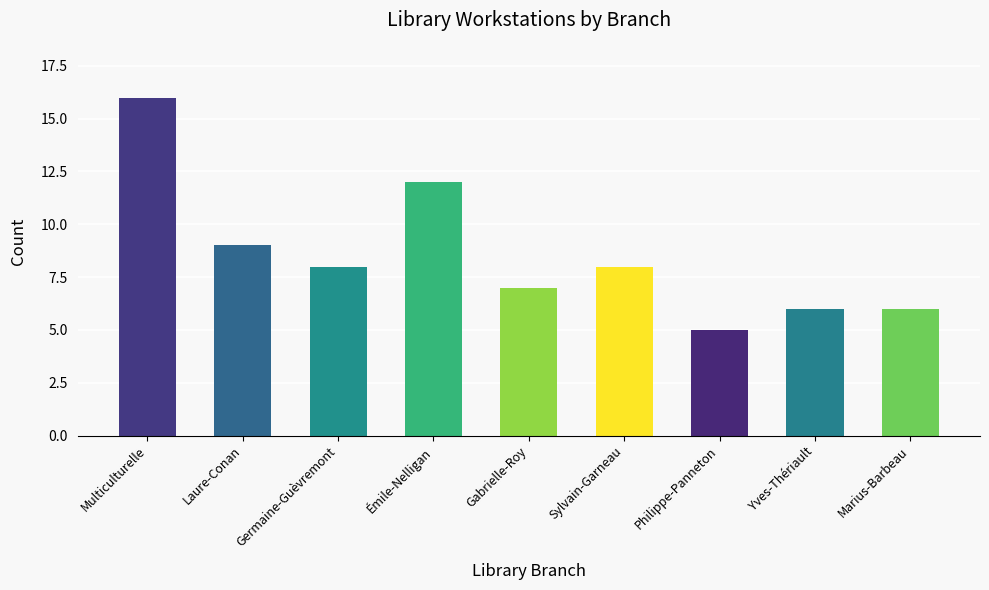

What position from the left is Sylvain-Garneau?

6